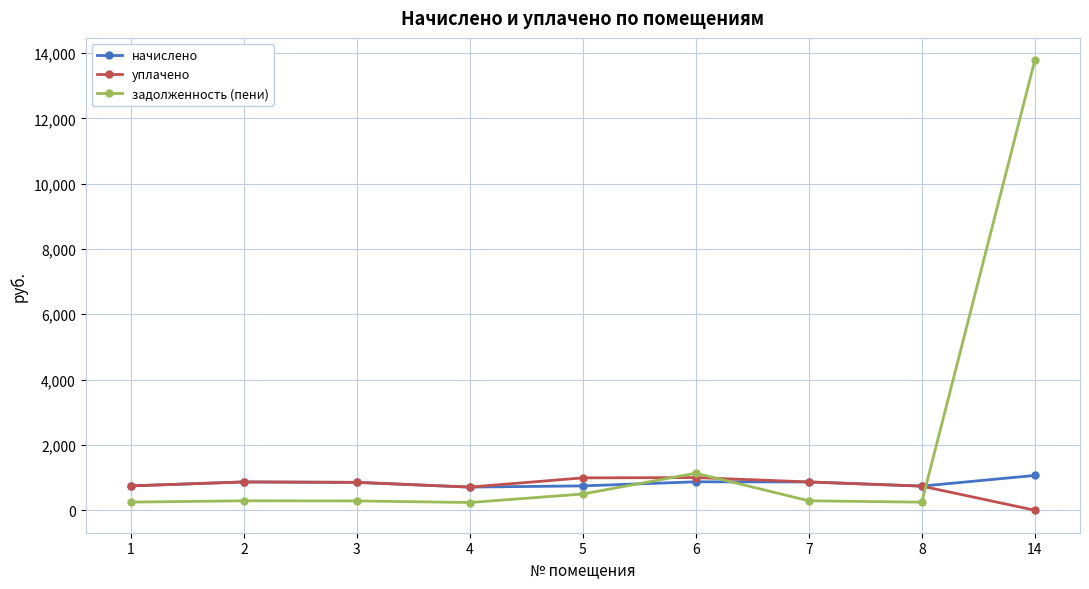

True or false: уплачено has more than 1 points higher than both neighbors.

True